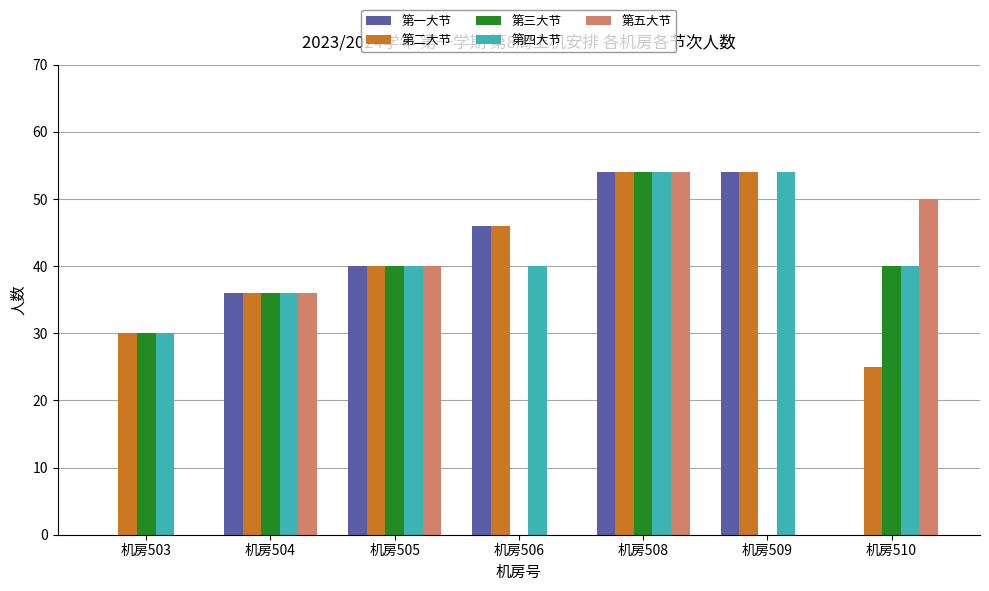

At which label is 第五大节 closest to 27?

机房504